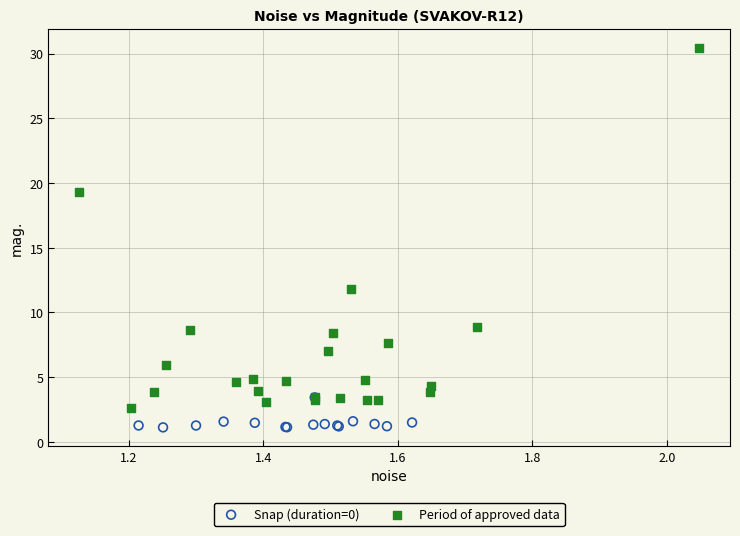

Which series reaches the maximum Y coordinate?

Period of approved data